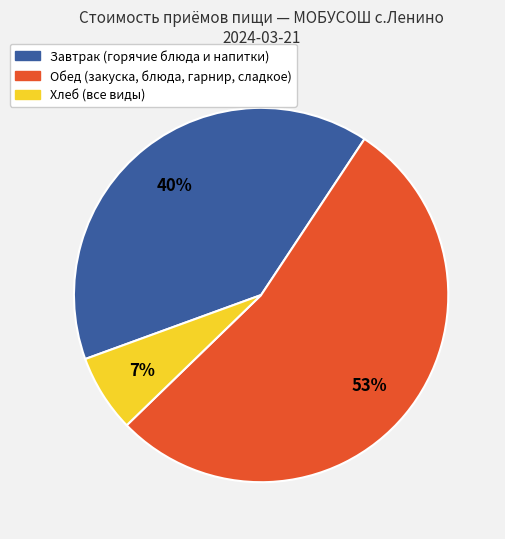

Is there any slice that represents more than half of the pie?

Yes